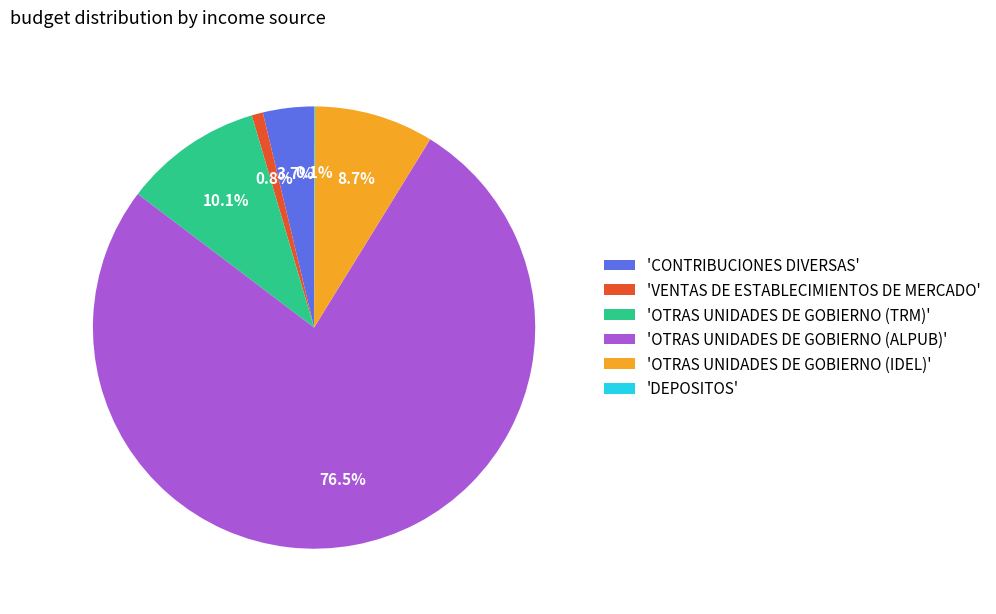

What portion of the pie excludes 'CONTRIBUCIONES DIVERSAS'?

96.3%